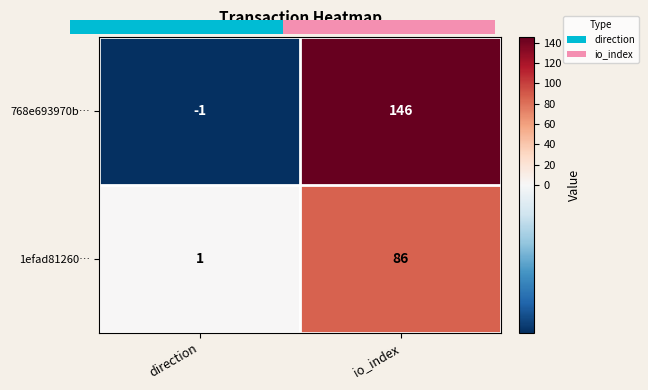

At which category is the sum across all series the highest?

io_index